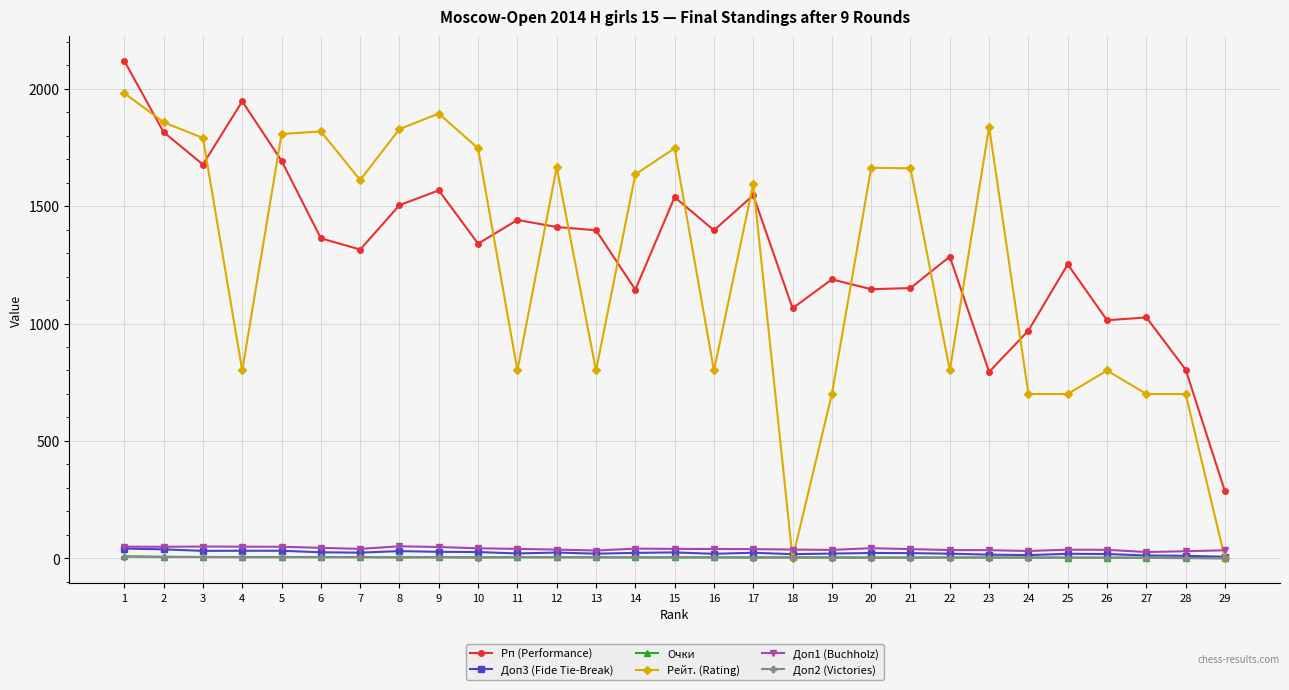

True or false: Очки and Рп (Performance) cross at least once.

False